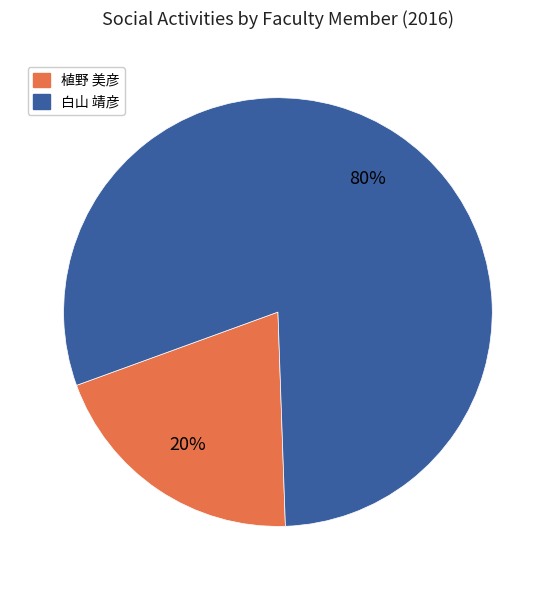

Is there a majority slice in this chart?

Yes